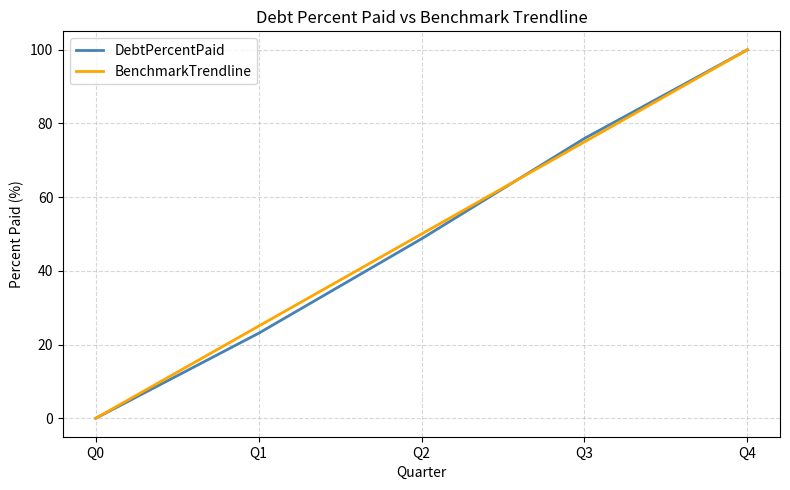

Reading right to left, what are all the values shown in this chart?

DebtPercentPaid: Q4=100.0	Q3=75.9	Q2=48.7	Q1=23.1	Q0=0.0
BenchmarkTrendline: Q4=100.0	Q3=75.0	Q2=50.0	Q1=25.0	Q0=0.0